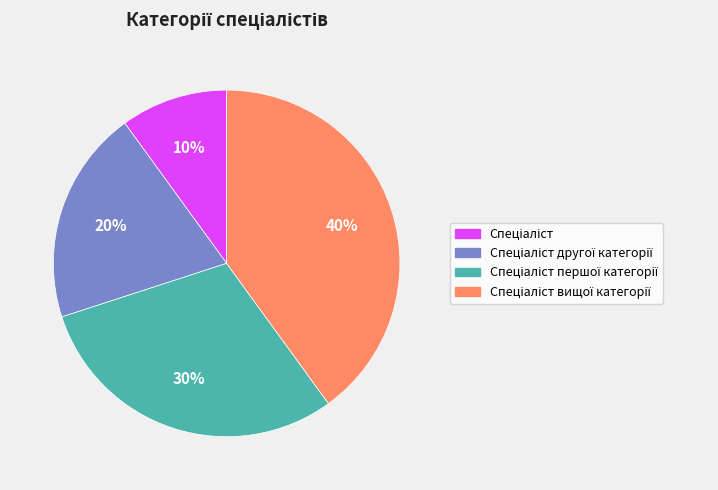

To the nearest percent, what is the difference between the largest and smallest slice percentages?

30%